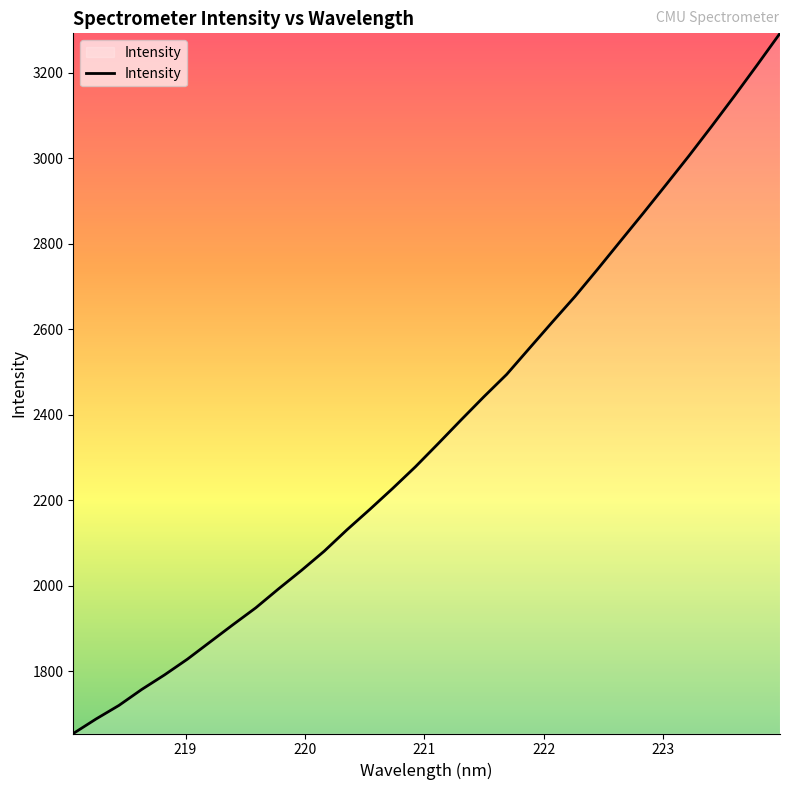

What is the smallest value displayed?

1654.7